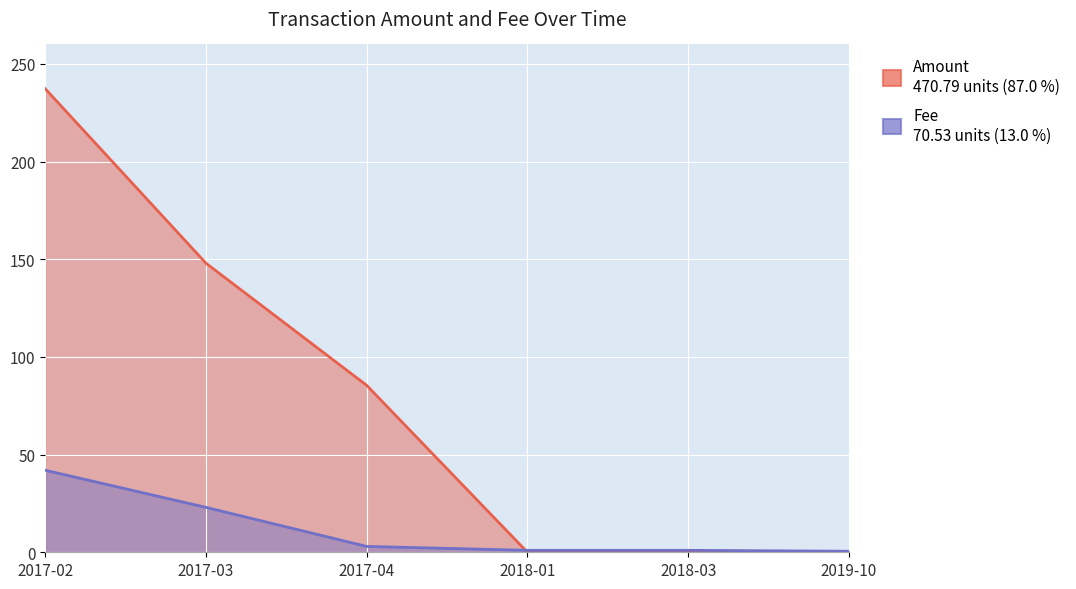

The value of Fee at 2017-02 is 17.1. True or false?

False